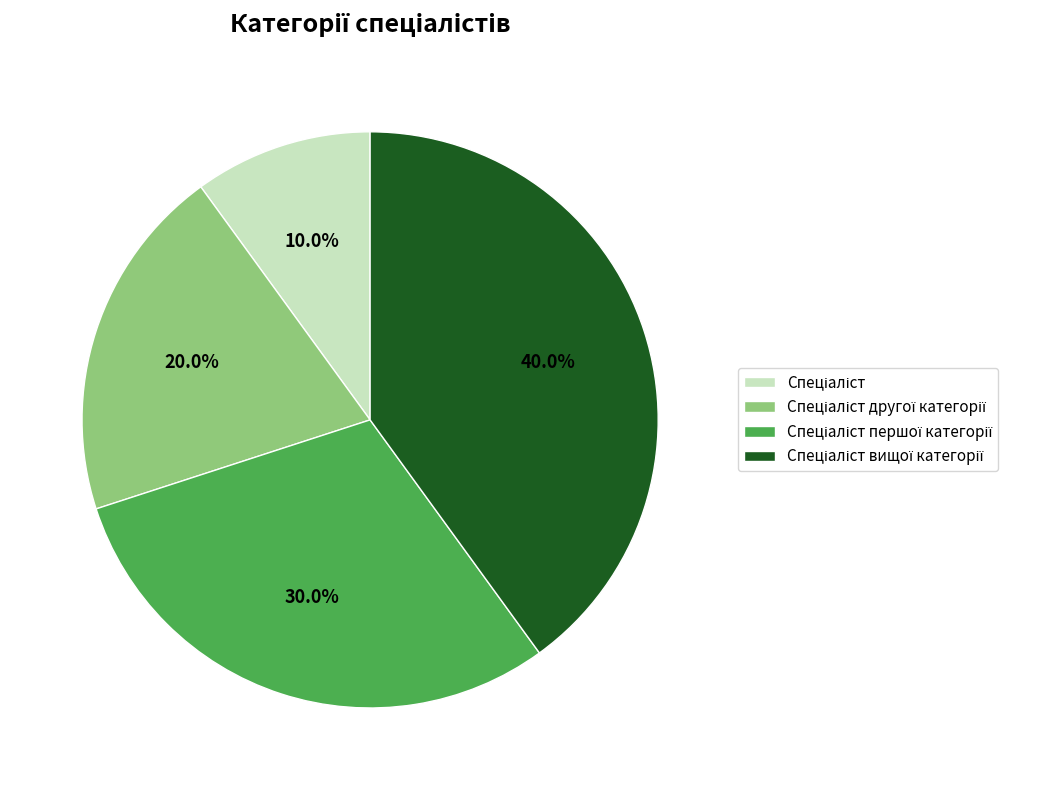

Is there a majority slice in this chart?

No